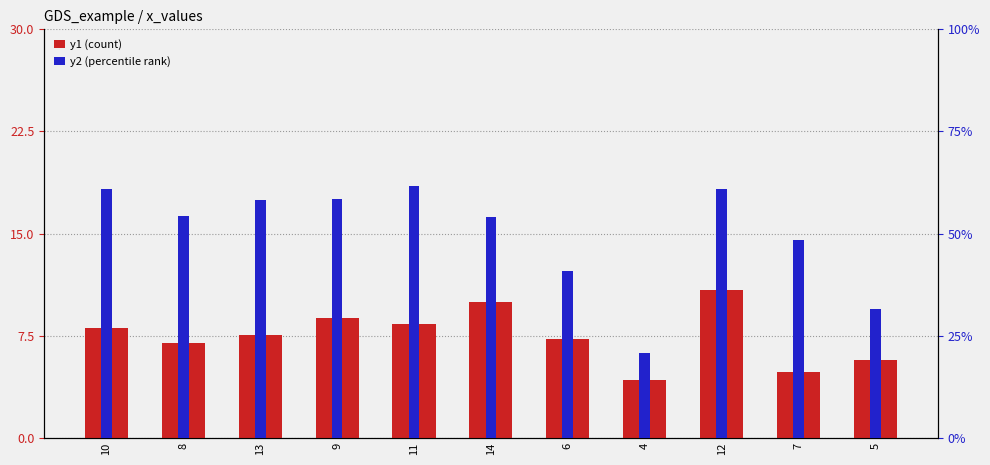

Reading right to left, transcribe all the data shown in this chart.

y1: 5.7	4.8	10.8	4.3	7.2	10.0	8.3	8.8	7.6	7.0	8.0
y2: 4.7	7.3	9.1	3.1	6.1	8.1	9.3	8.8	8.7	8.1	9.1